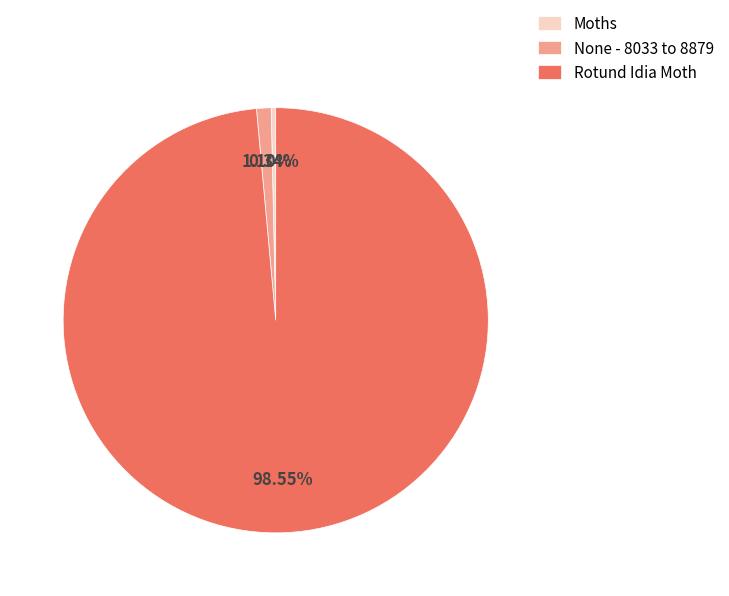

Combined, what portion of the pie is None - 8033 to 8879 and Moths?

1.4%